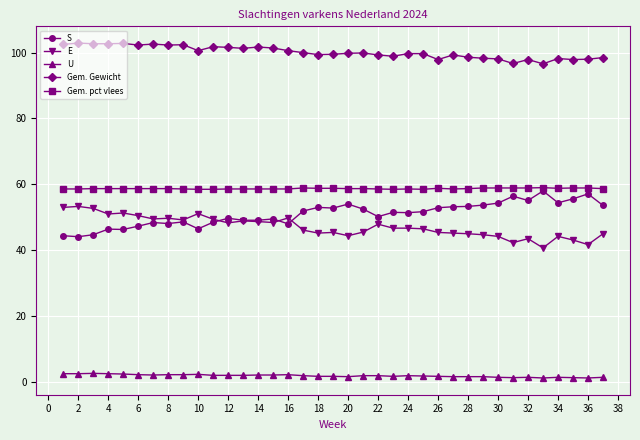

True or false: Gem. Gewicht and Gem. pct vlees intersect in this chart.

False